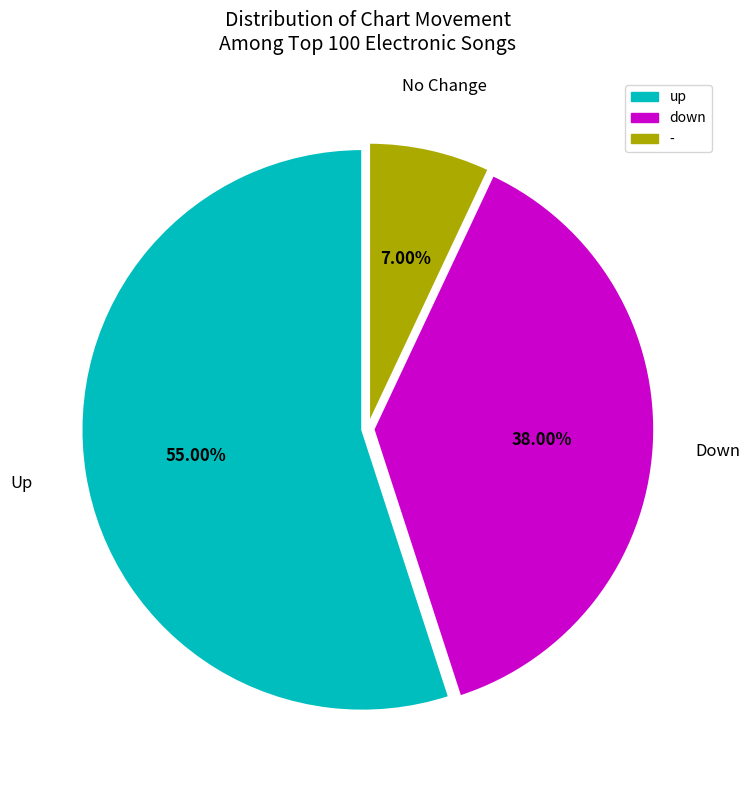

Rank the categories by value from highest to lowest.

up, down, -